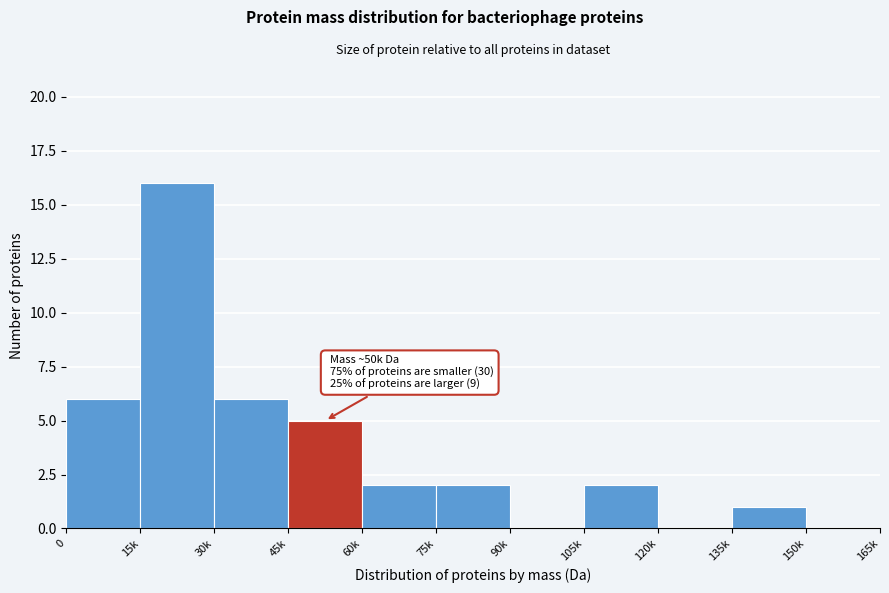

Reading left to right, list all the values displayed in this chart.

0=6	15k=16	30k=6	45k=5	60k=2	75k=2	90k=0	105k=2	120k=0	135k=1	150k=0